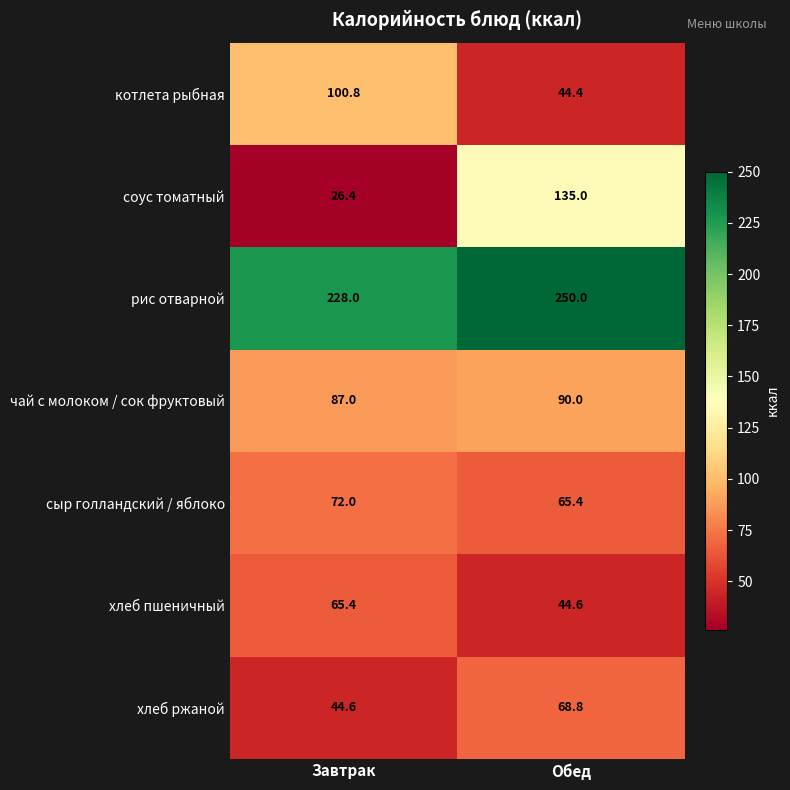

Rank the series at Обед from lowest to highest value.

котлета рыбная, хлеб пшеничный, сыр голландский / яблоко, хлеб ржаной, чай с молоком / сок фруктовый, соус томатный, рис отварной